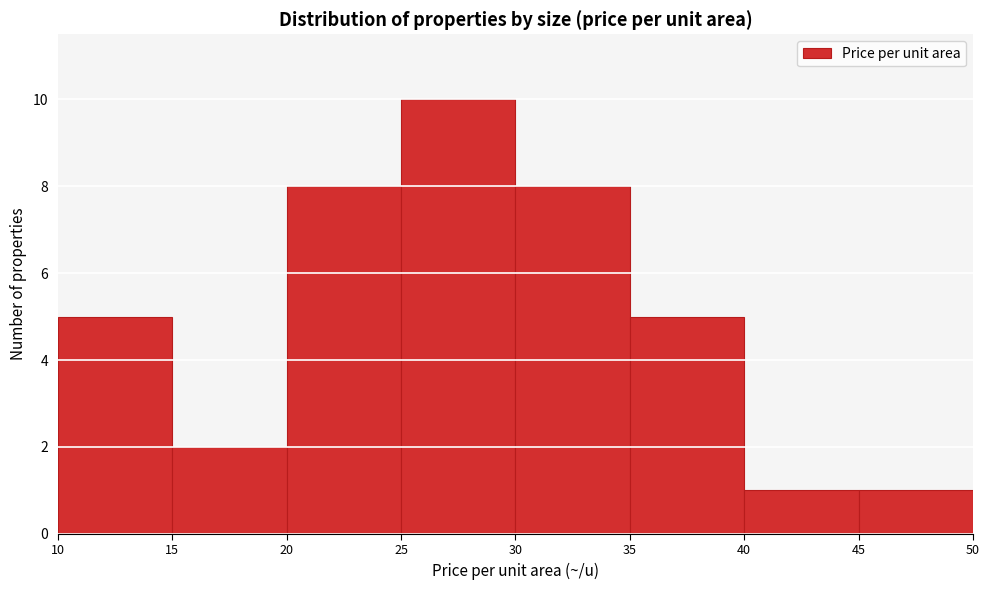

Which range on the x-axis has the tallest bar?

25 to 30